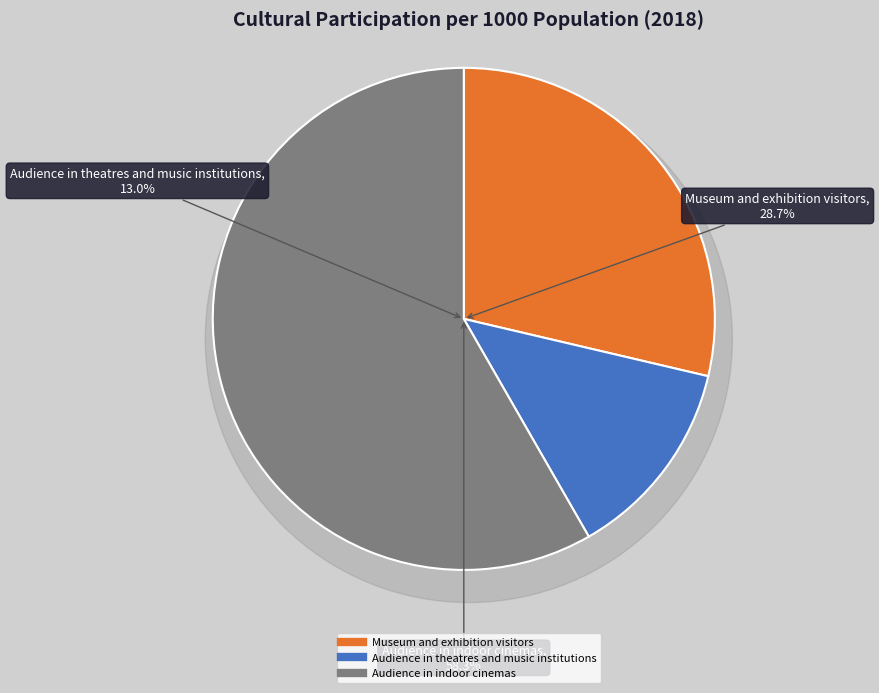

To the nearest percent, what is the average slice percentage?

33%